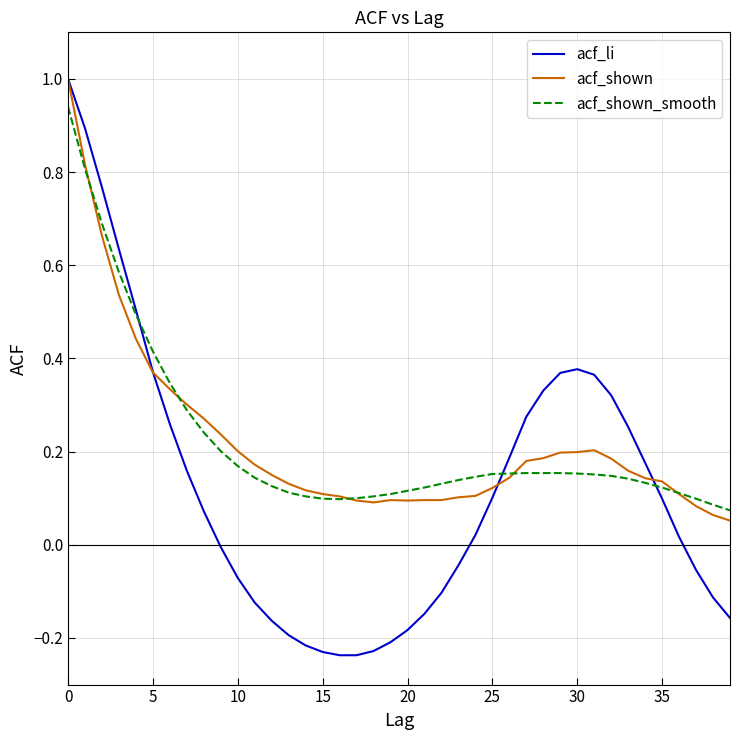

What are all the series names shown in the legend?

acf_li, acf_shown, acf_shown_smooth